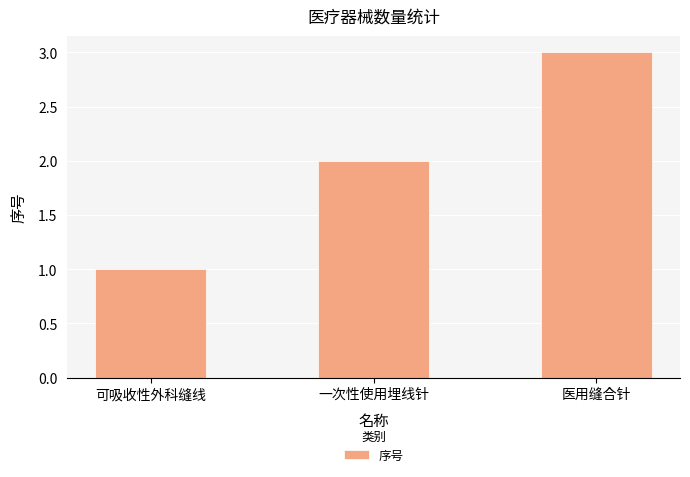

What is the label of the 1st bar from the right?

医用缝合针